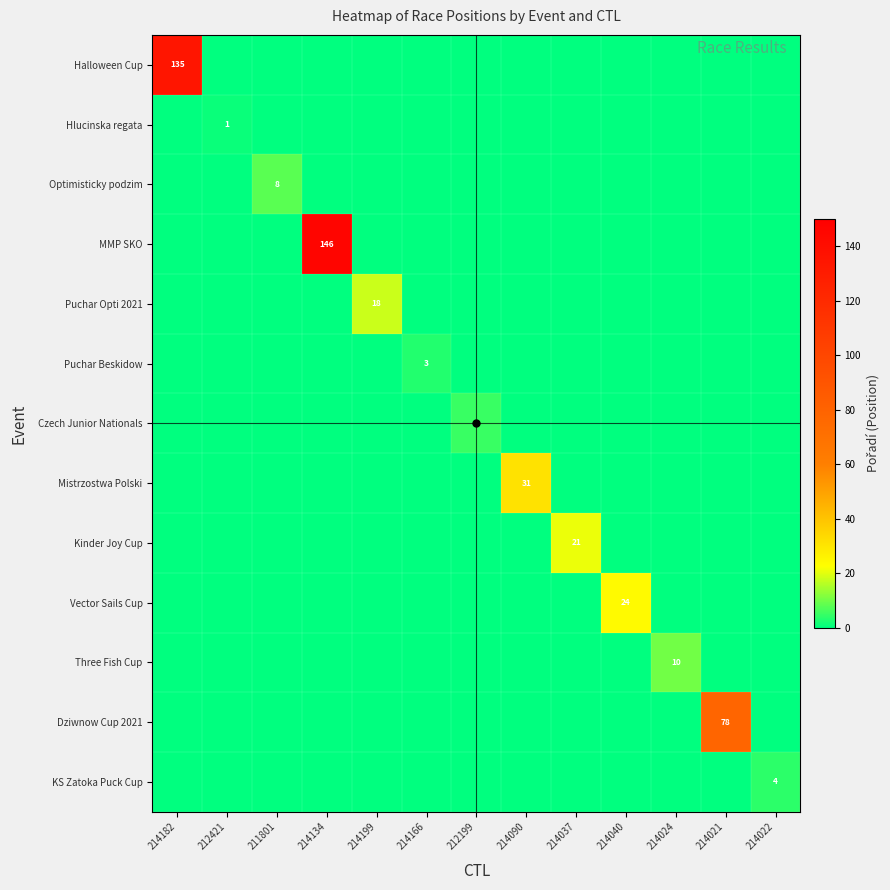

True or false: Optimisticky podzim has a value of -4 at 214021.

False